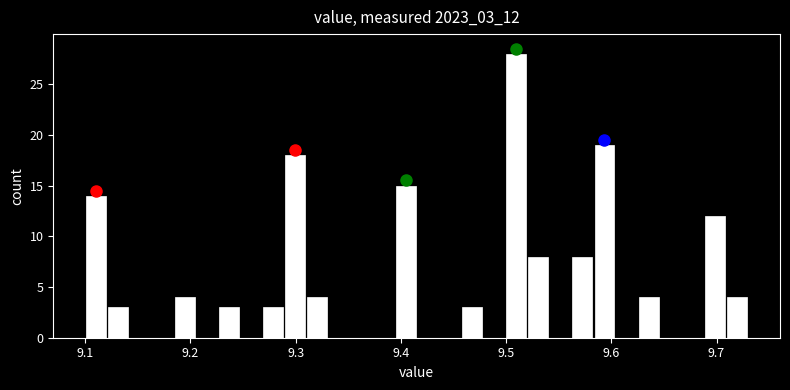

Around what value on the x-axis is the tallest bar? Give the approximate position of its centre, as read against the axis.

9.51